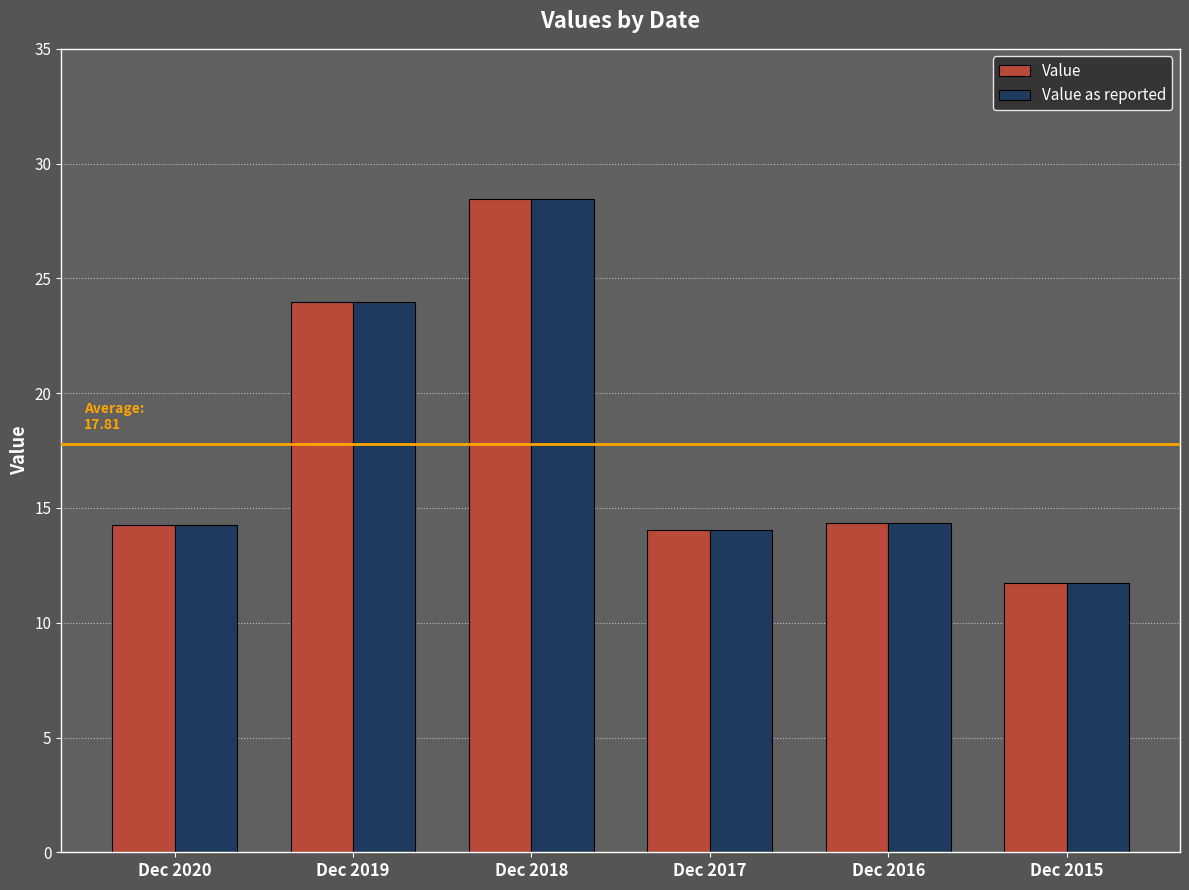

What is the difference between the Value values at Dec 2016 and Dec 2015?

2.6